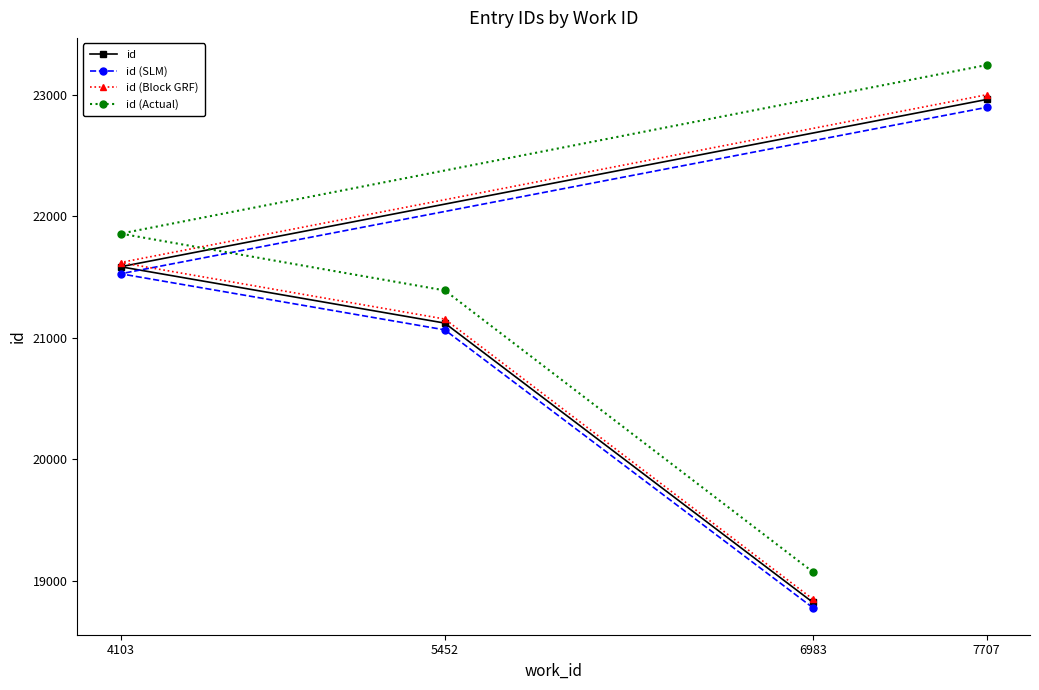

What is the spread (max minus min) of values at 5452?

324.6